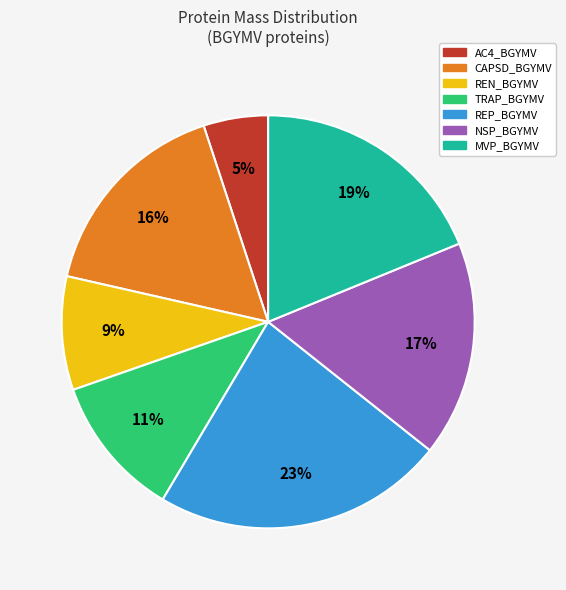

To the nearest percent, what percentage of the pie is TRAP_BGYMV?

11%